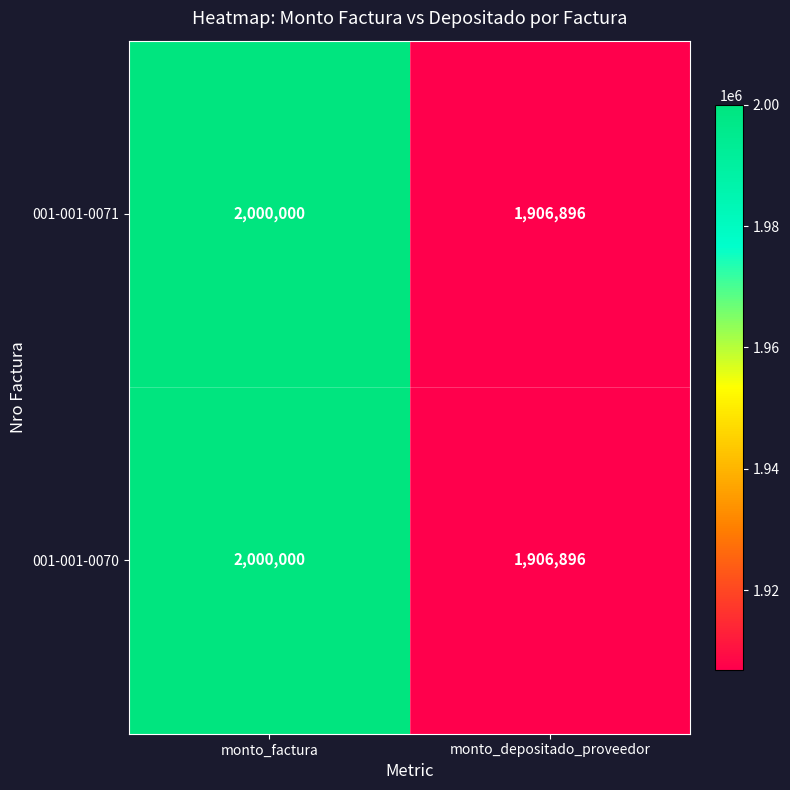

Which label corresponds to the largest value in the chart?

monto_factura